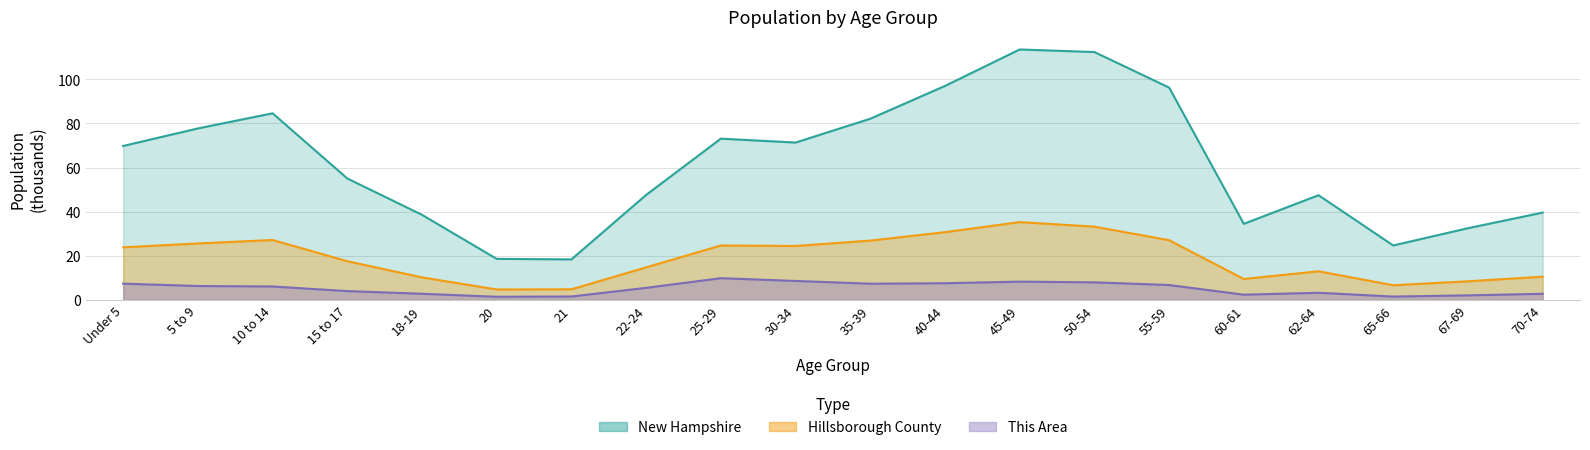

What is the total value across all series at 18-19?

51.5